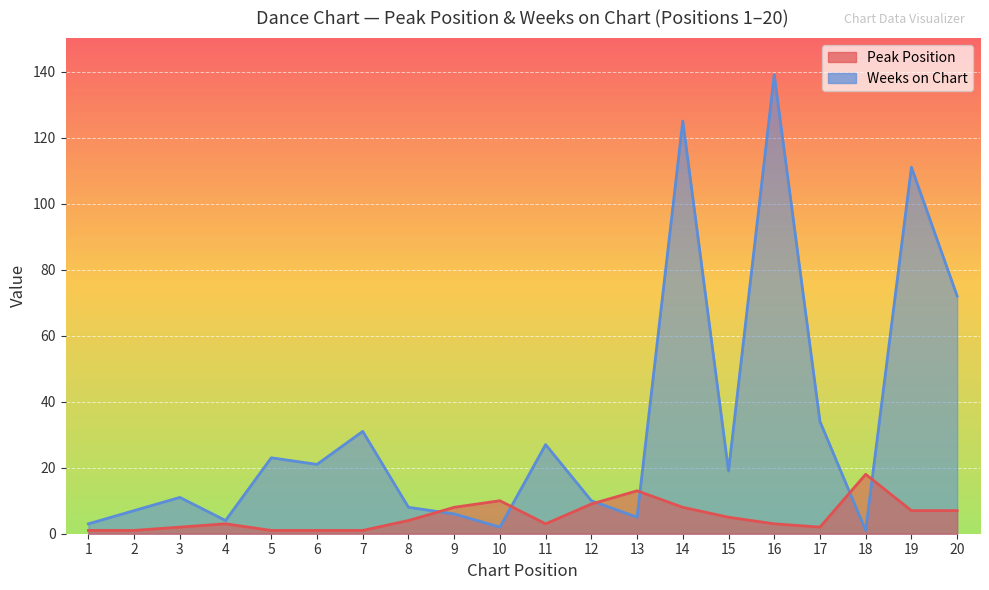

Is the value of Weeks on Chart at 2 greater than the value of Peak Position at 3?

Yes